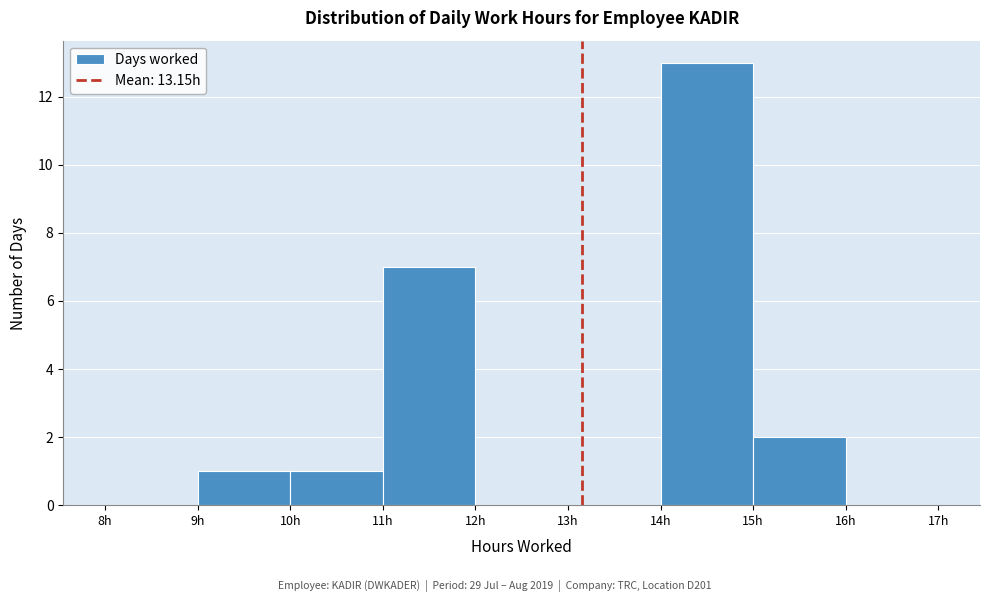

Over which range of the x-axis is the bar tallest?

14 to 15